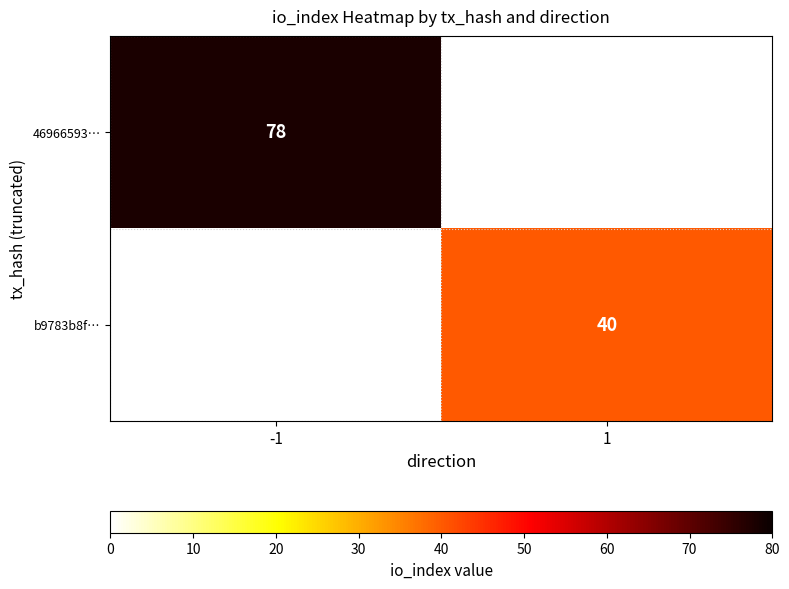

Is the value of b9783b8f… at 1 greater than the value of 46966593… at -1?

No